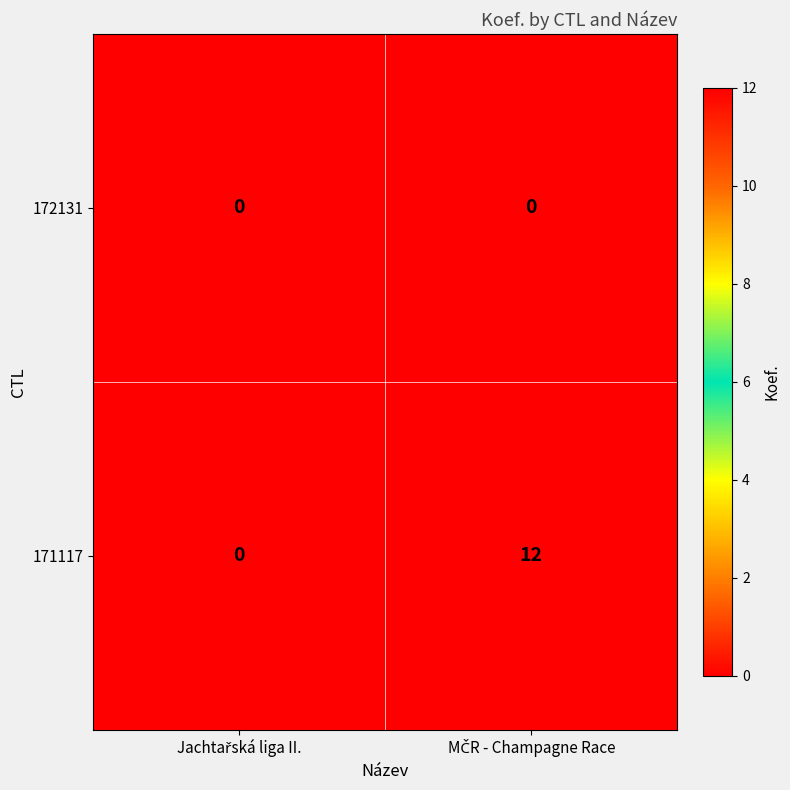

How many distinct data groups are displayed?

2